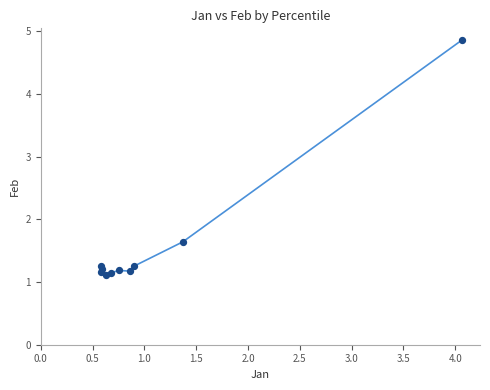

What Y value in the scatter plot is closest to 2?

1.6